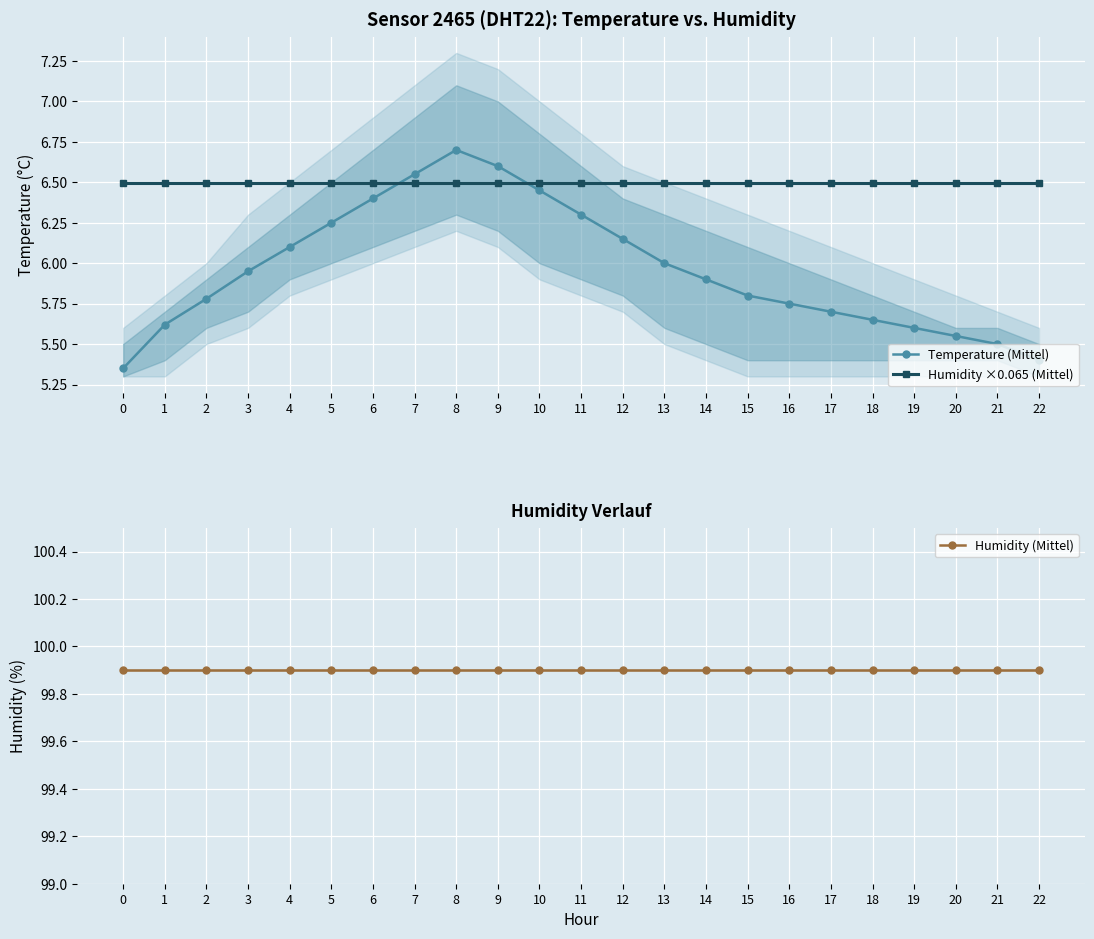

At which label does Temperature (Mittel) reach its peak?

8